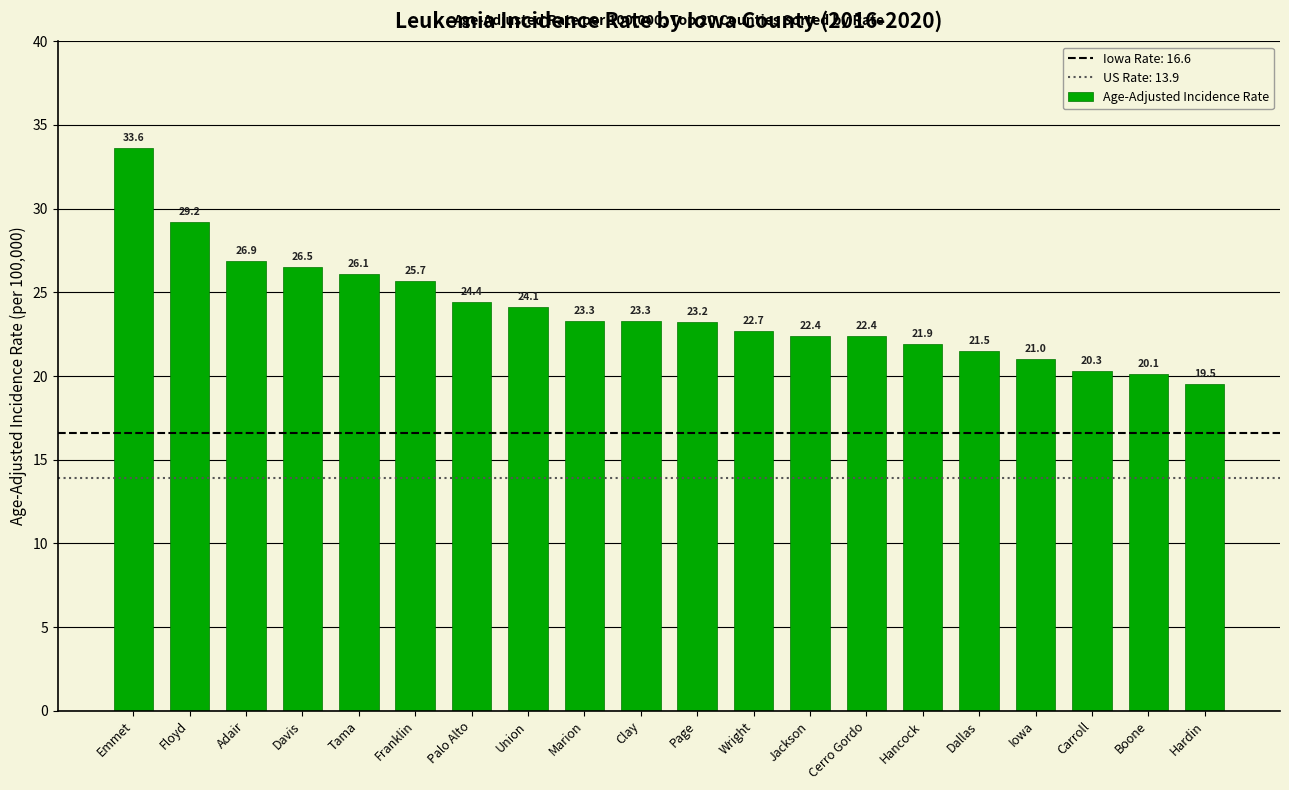

Is it true that the value at Floyd is 38.7?

False